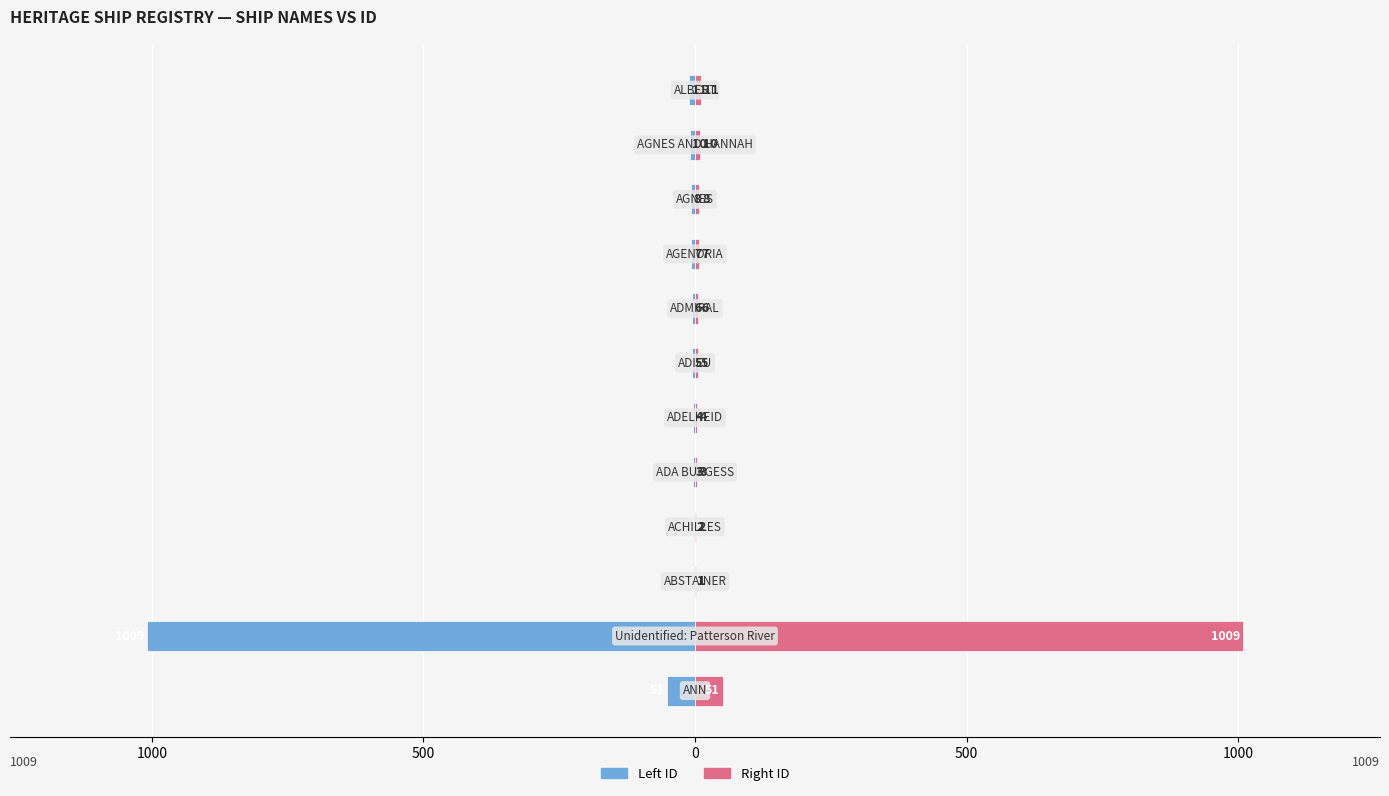

How many data points in Right ID are less than 7?

6